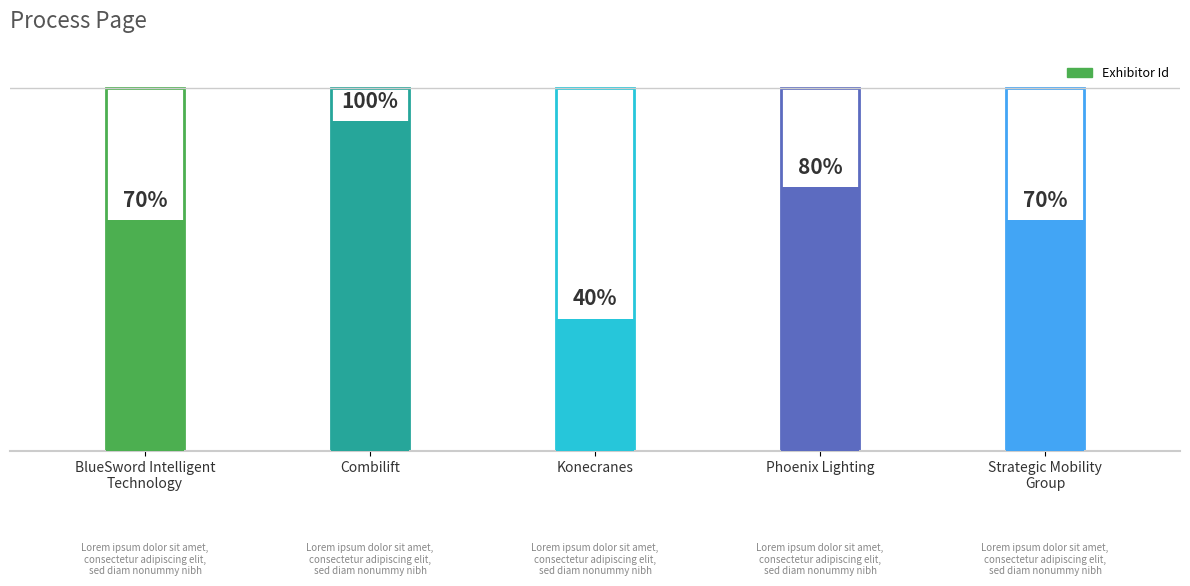

At which category does the chart reach its minimum across all series?

Konecranes